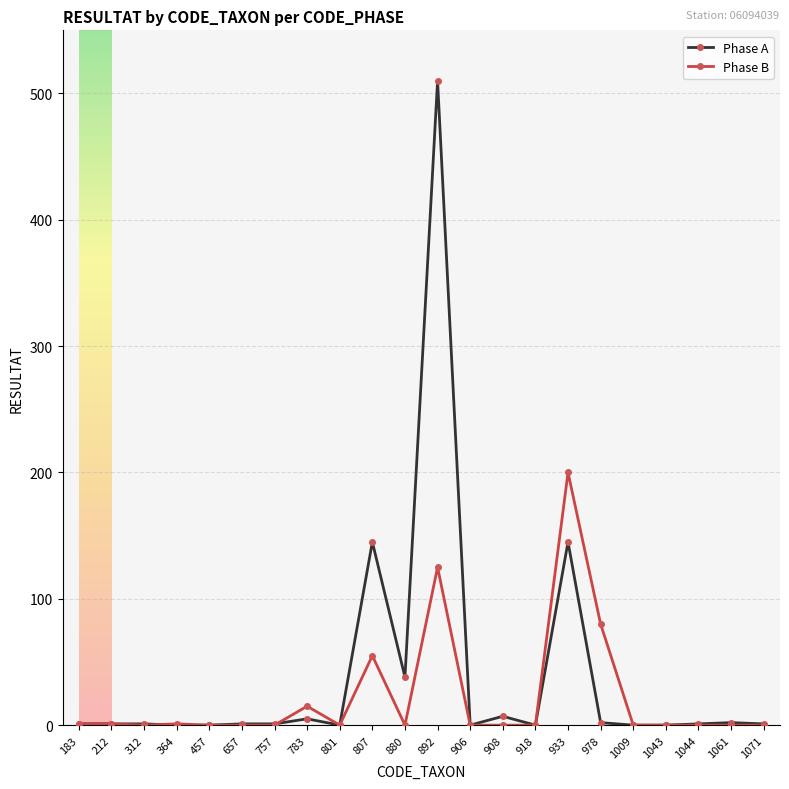

What is the value of the Phase A point at the 22nd from the left?

1